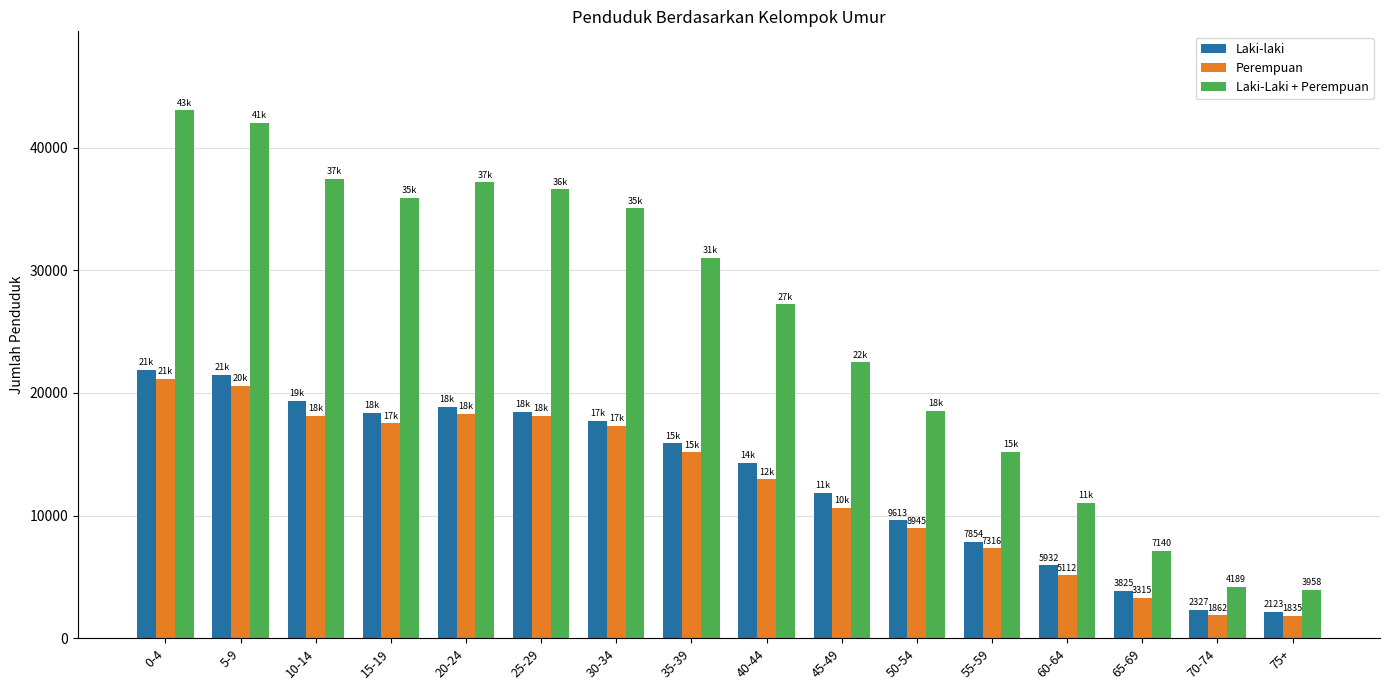

How many bars are there in total?

48